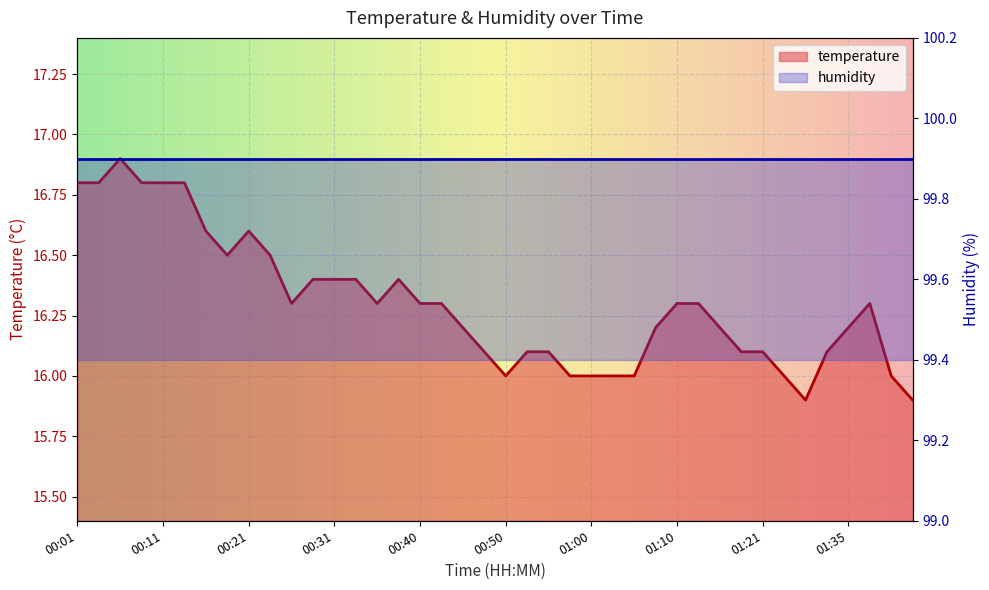

What is the label of the 30th point from the right?

00:26